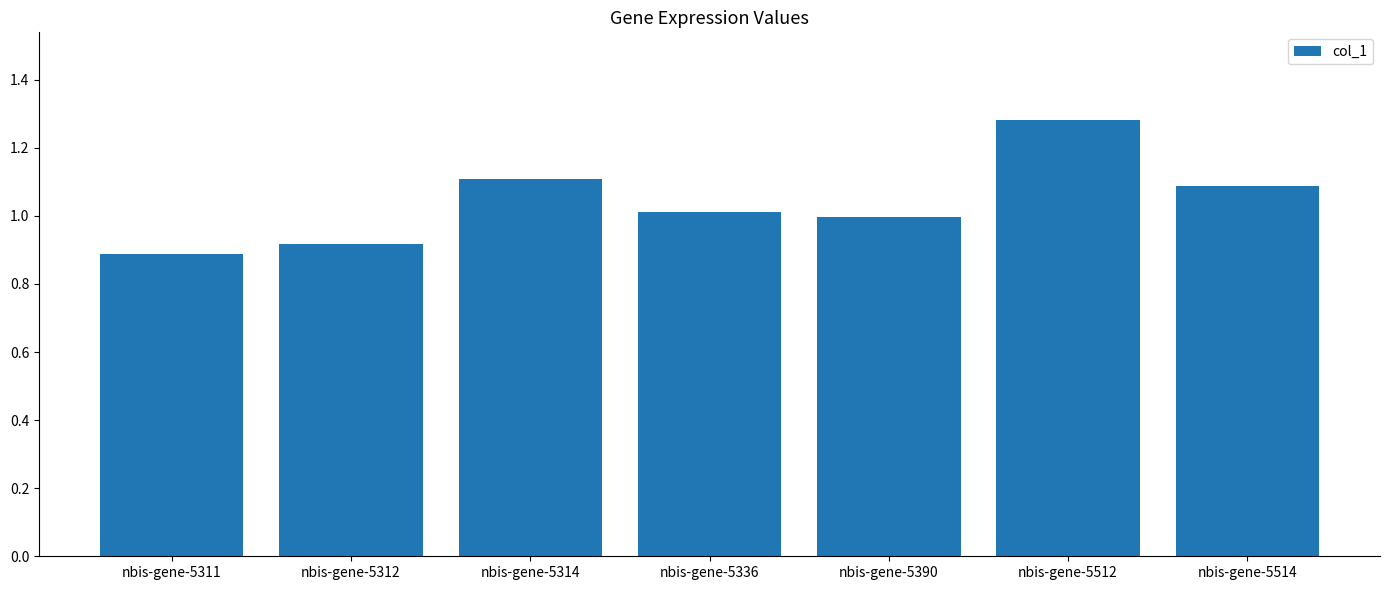

Are the bars grouped side by side (vs. stacked)?

No